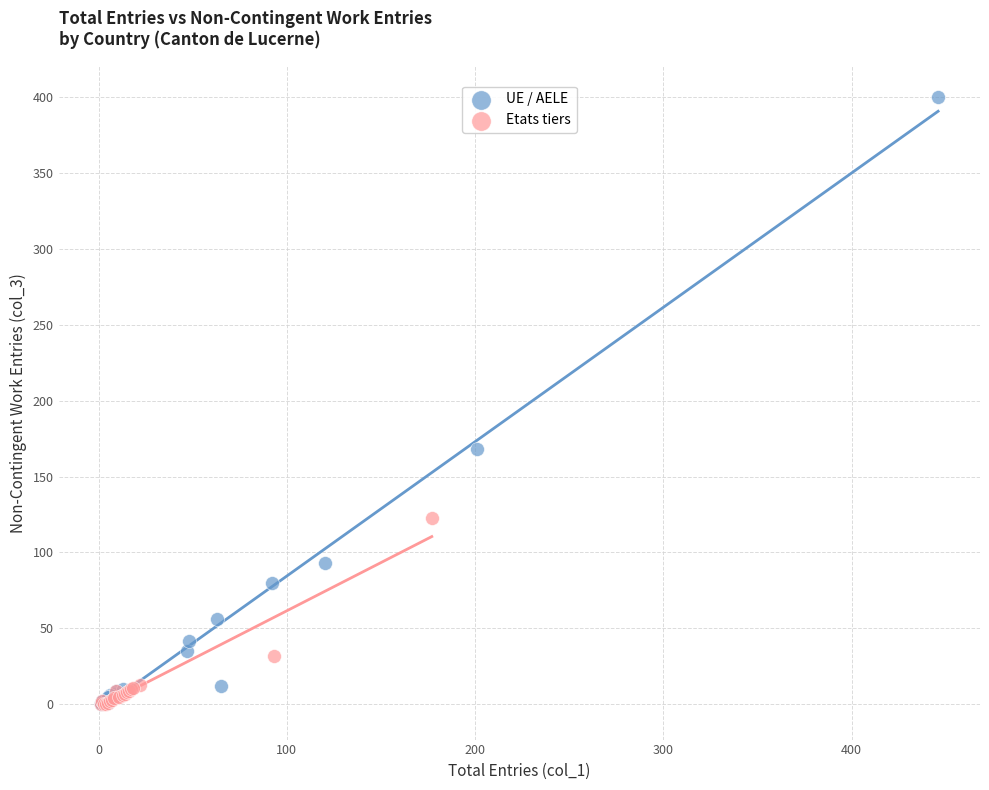

Which series has the widest spread of Y values?

UE / AELE